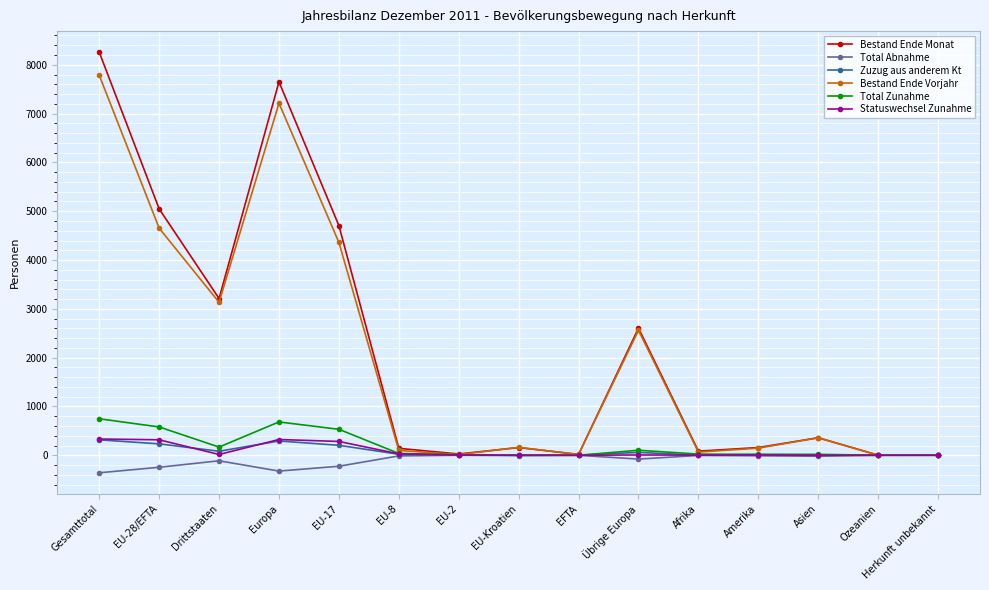

What is the spread (max minus min) of values at EU-Kroatien?

169